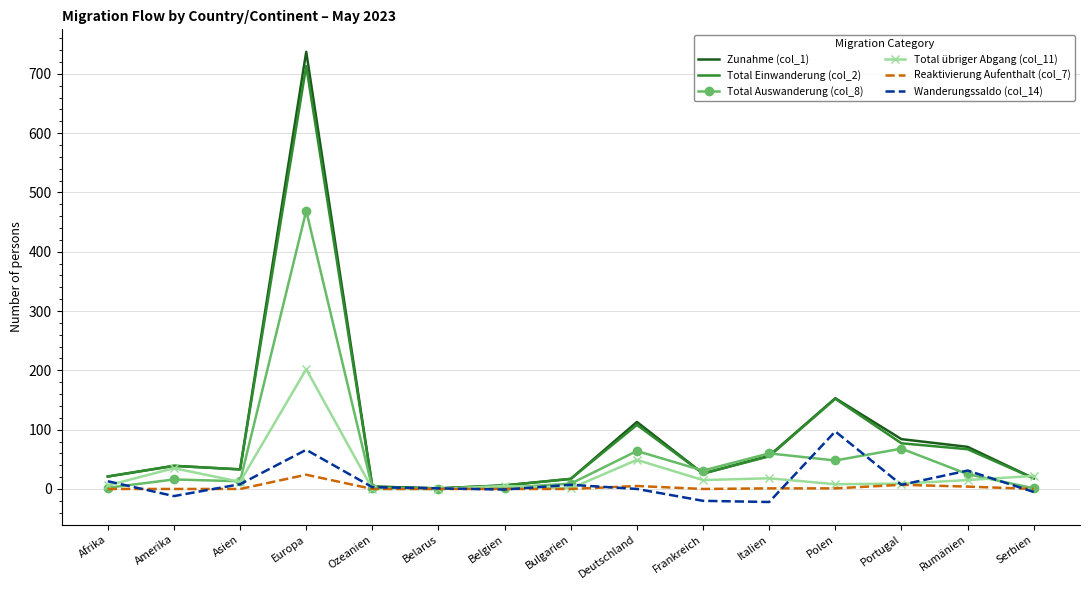

Where is Total Einwanderung (col_2) nearest to the value 357?

Polen